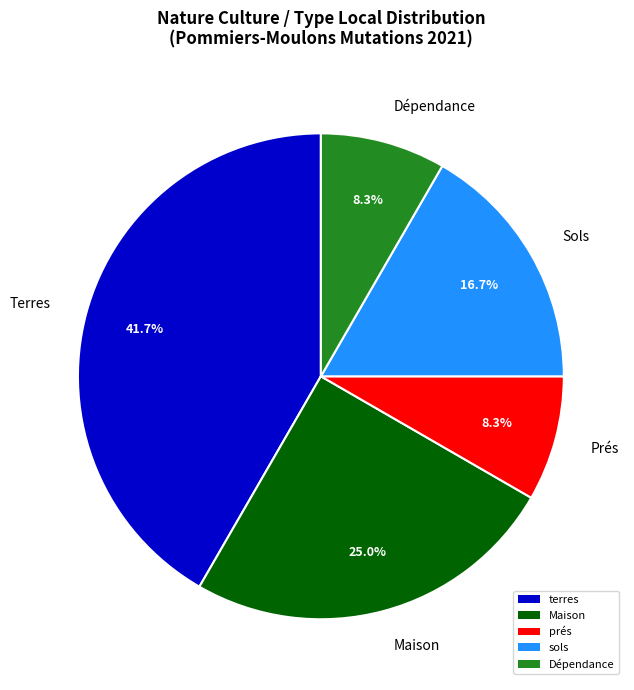

Is it true that Maison is 18% of the pie?

False